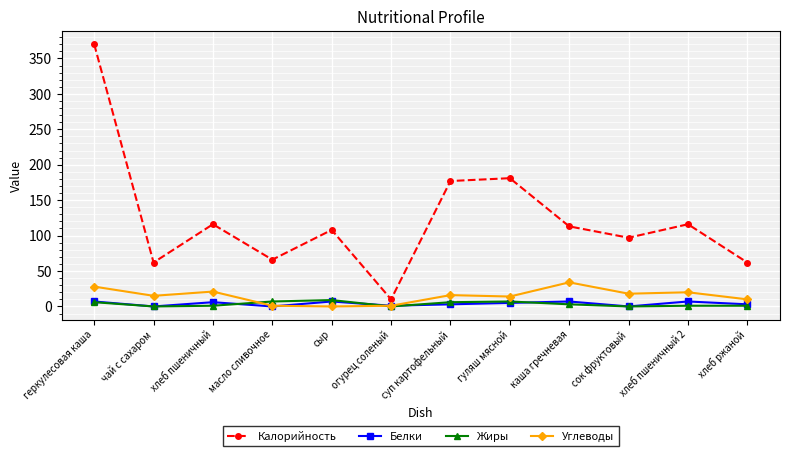

Between суп картофельный and сок фруктовый, which series saw the biggest shift?

Калорийность